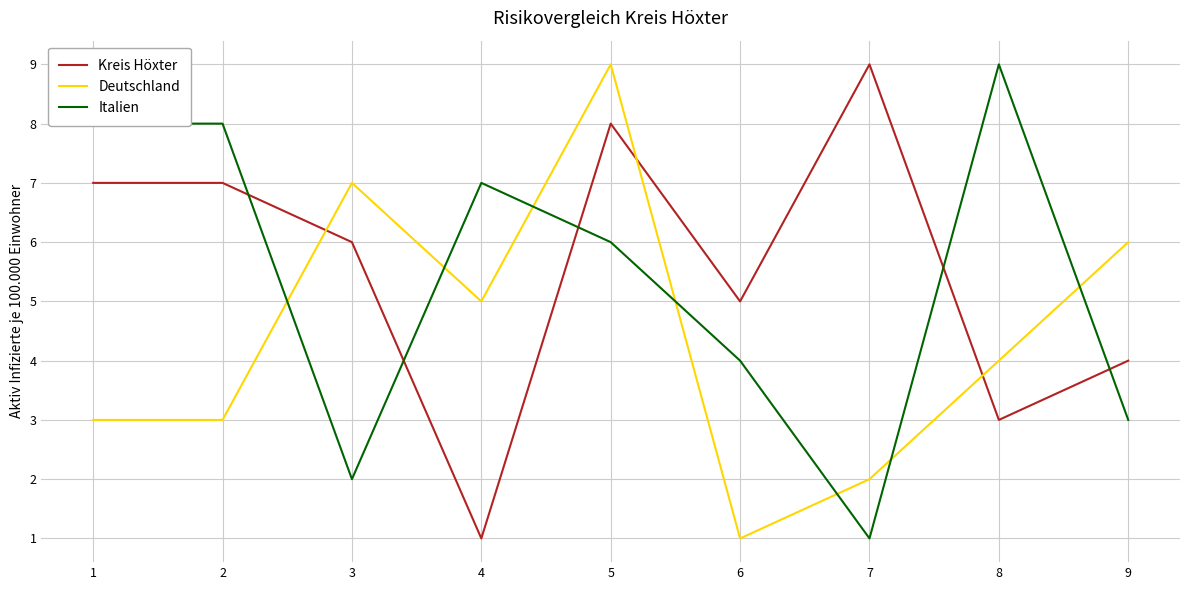

After their last crossing, which series has the higher values: Kreis Höxter or Deutschland?

Deutschland